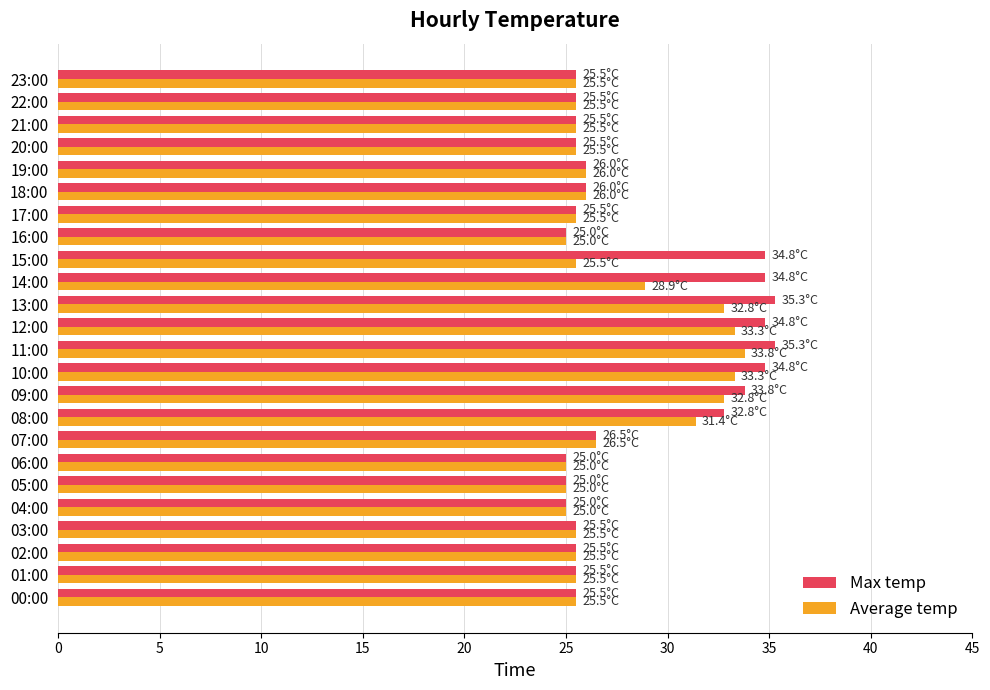

The value of Average temp at 18:00 is 26.0. True or false?

True